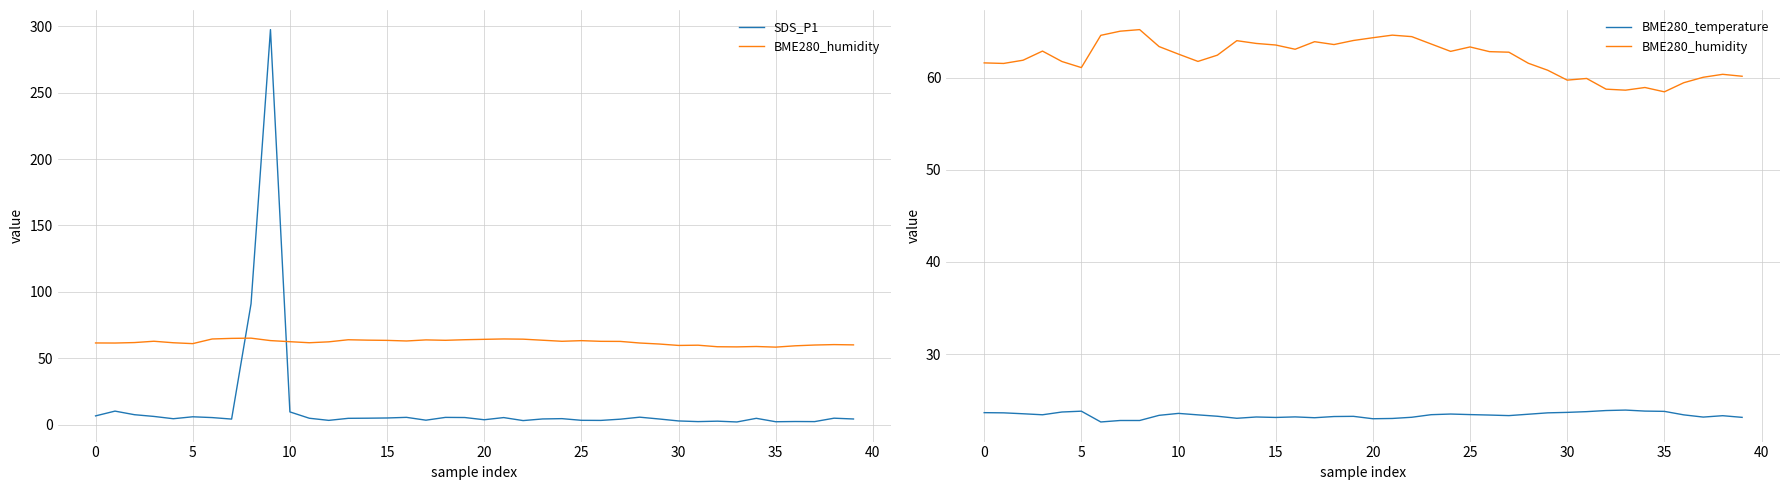

True or false: SDS_P1 has more than 2 points higher than both neighbors.

True